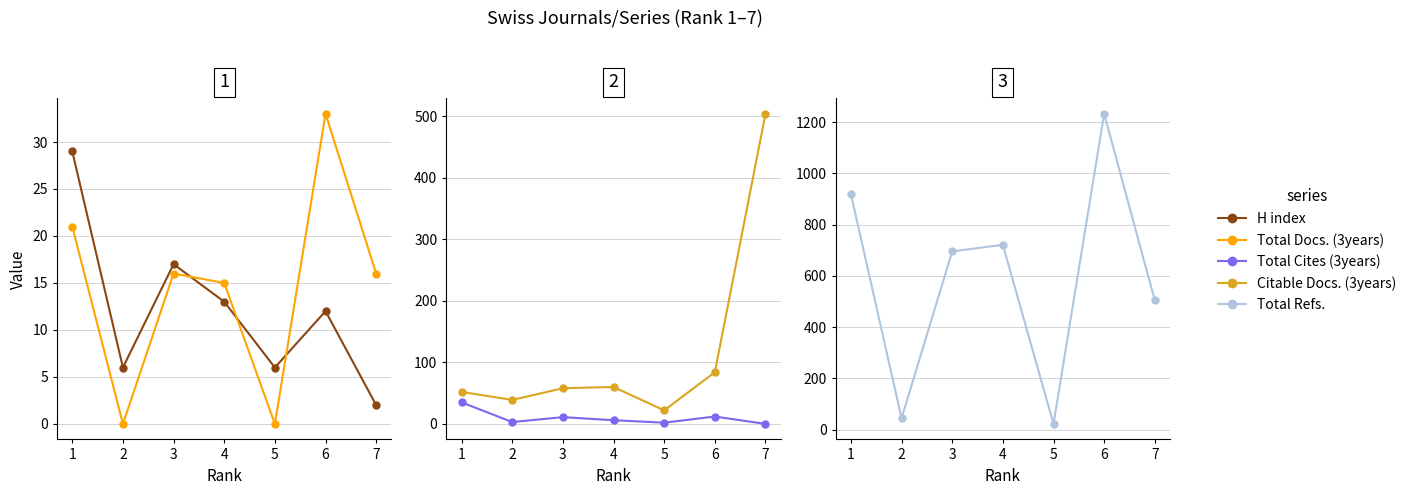

Which category has the highest value in the H index series?

1